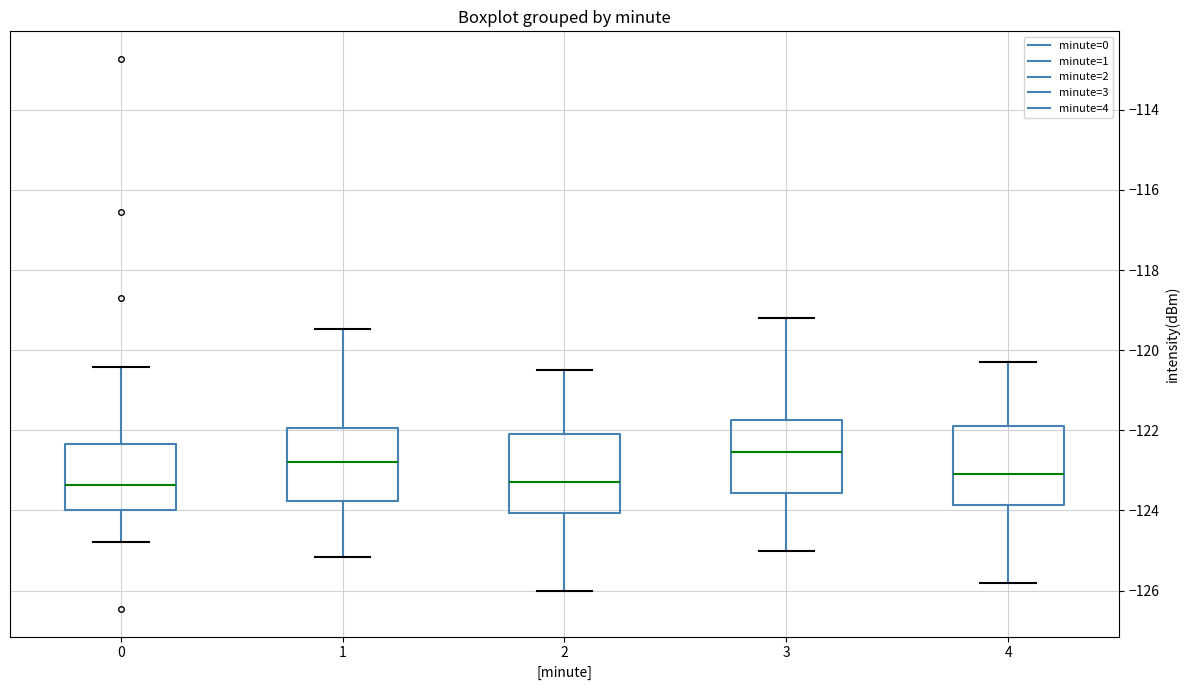

Where does the lower whisker of the box at x = 0 end on the y-axis? The values are not printed on the chart, so give them approximately, as read against the axis.

-124.8